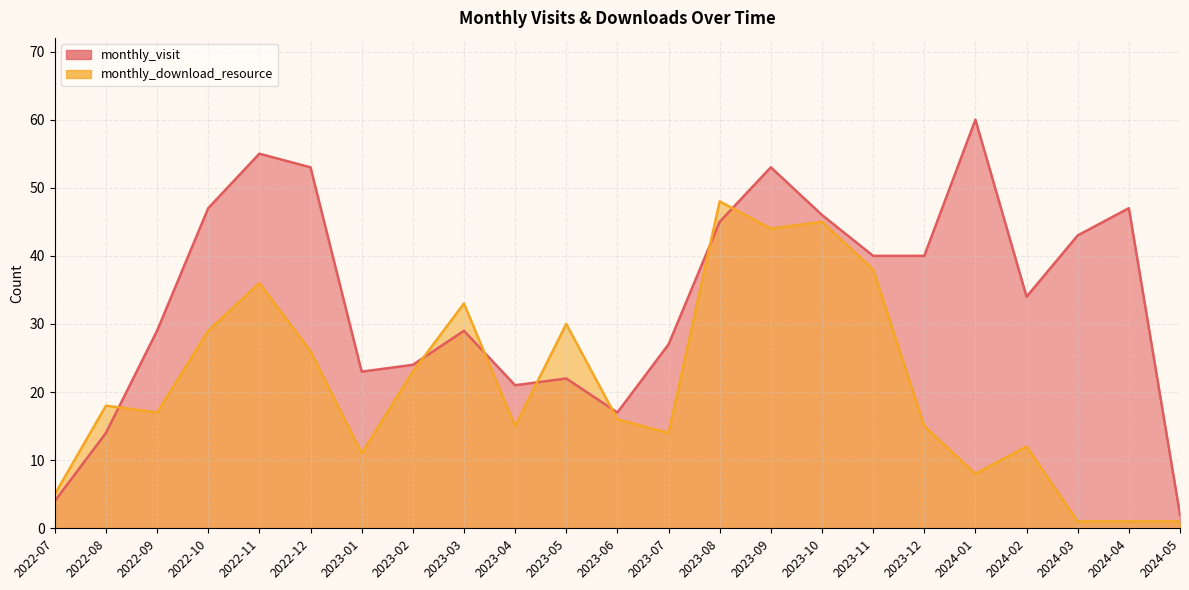

Which category has the highest value in the monthly_visit series?

2024-01